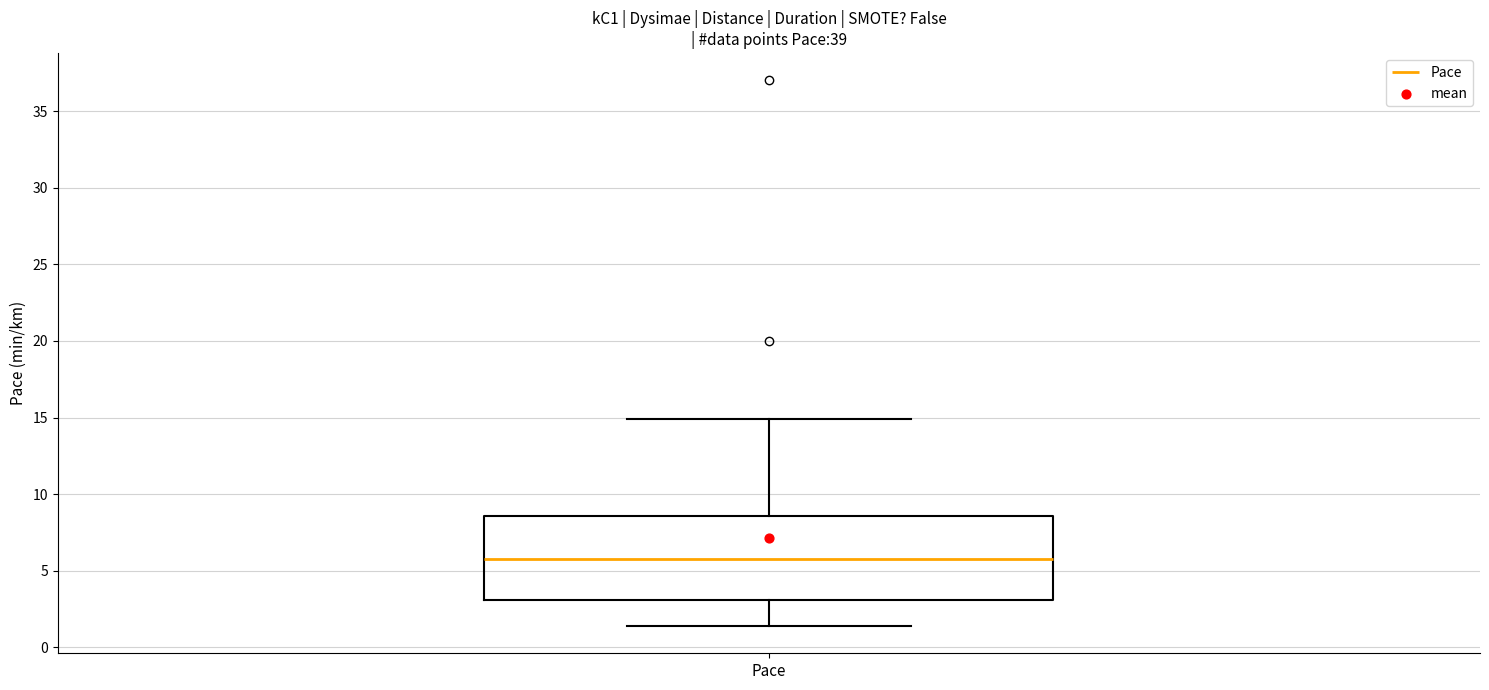

Read this box plot against the y-axis: the position of the median line, the range covered by the box, and the ends of both whiskers. The values are not printed on the chart, so give them approximately, as read against the axis.

median 6.0, box 3.0 to 8.5, whiskers 1.5 to 15.0